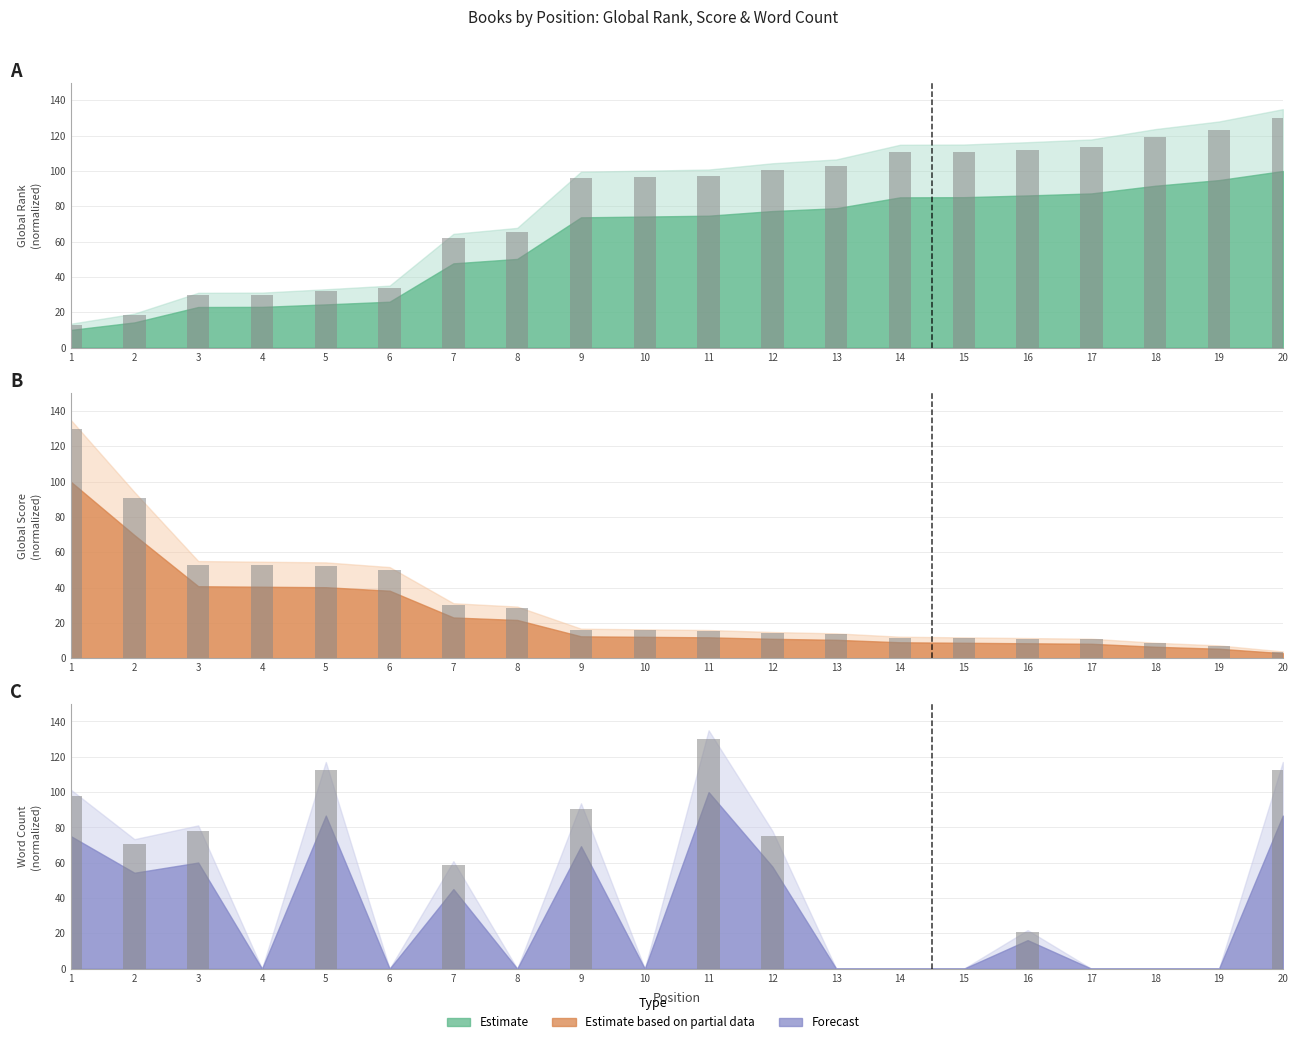

What is the value of the Global Rank
(normalized) (bars) bar at the 16th from the left?

112.0